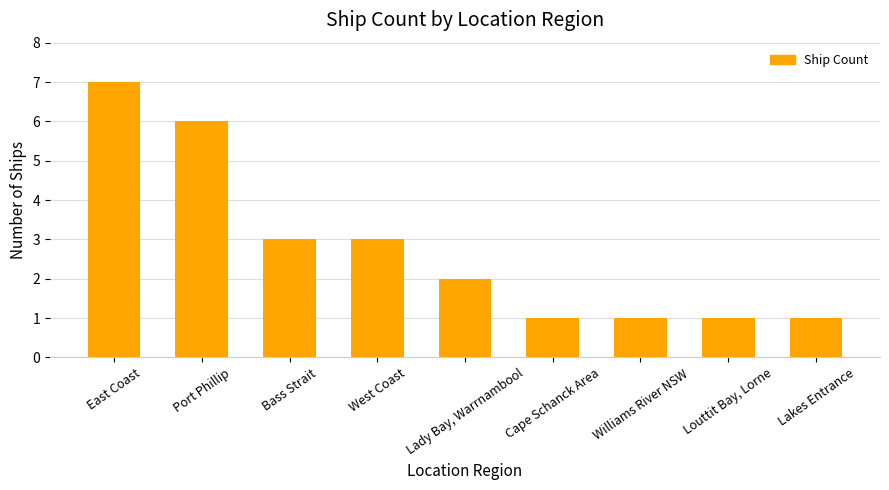

The chart shows a value of 7 at East Coast. True or false?

True